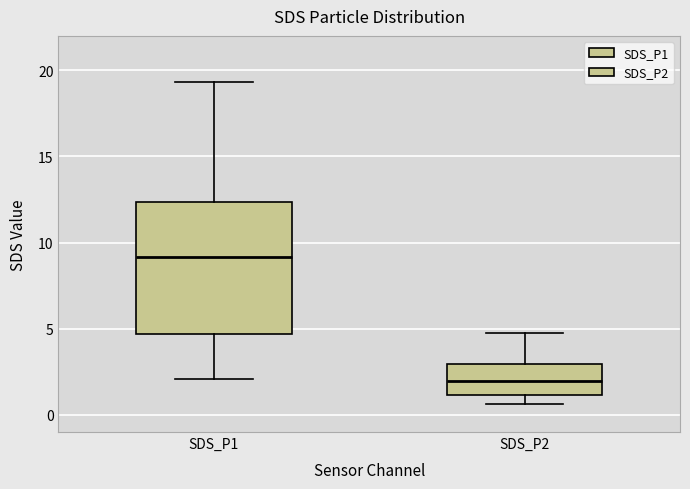

Reading left to right, transcribe this box plot: for each box, give where its median line is, the range the box spans, and where its two whiskers end, as read against the y-axis. The values are not printed on the chart, so give them approximately, as read against the axis.

SDS_P1: median 9.0, box 4.5 to 12.5, whiskers 2.0 to 19.5
SDS_P2: median 2.0, box 1.0 to 3.0, whiskers 0.5 to 5.0